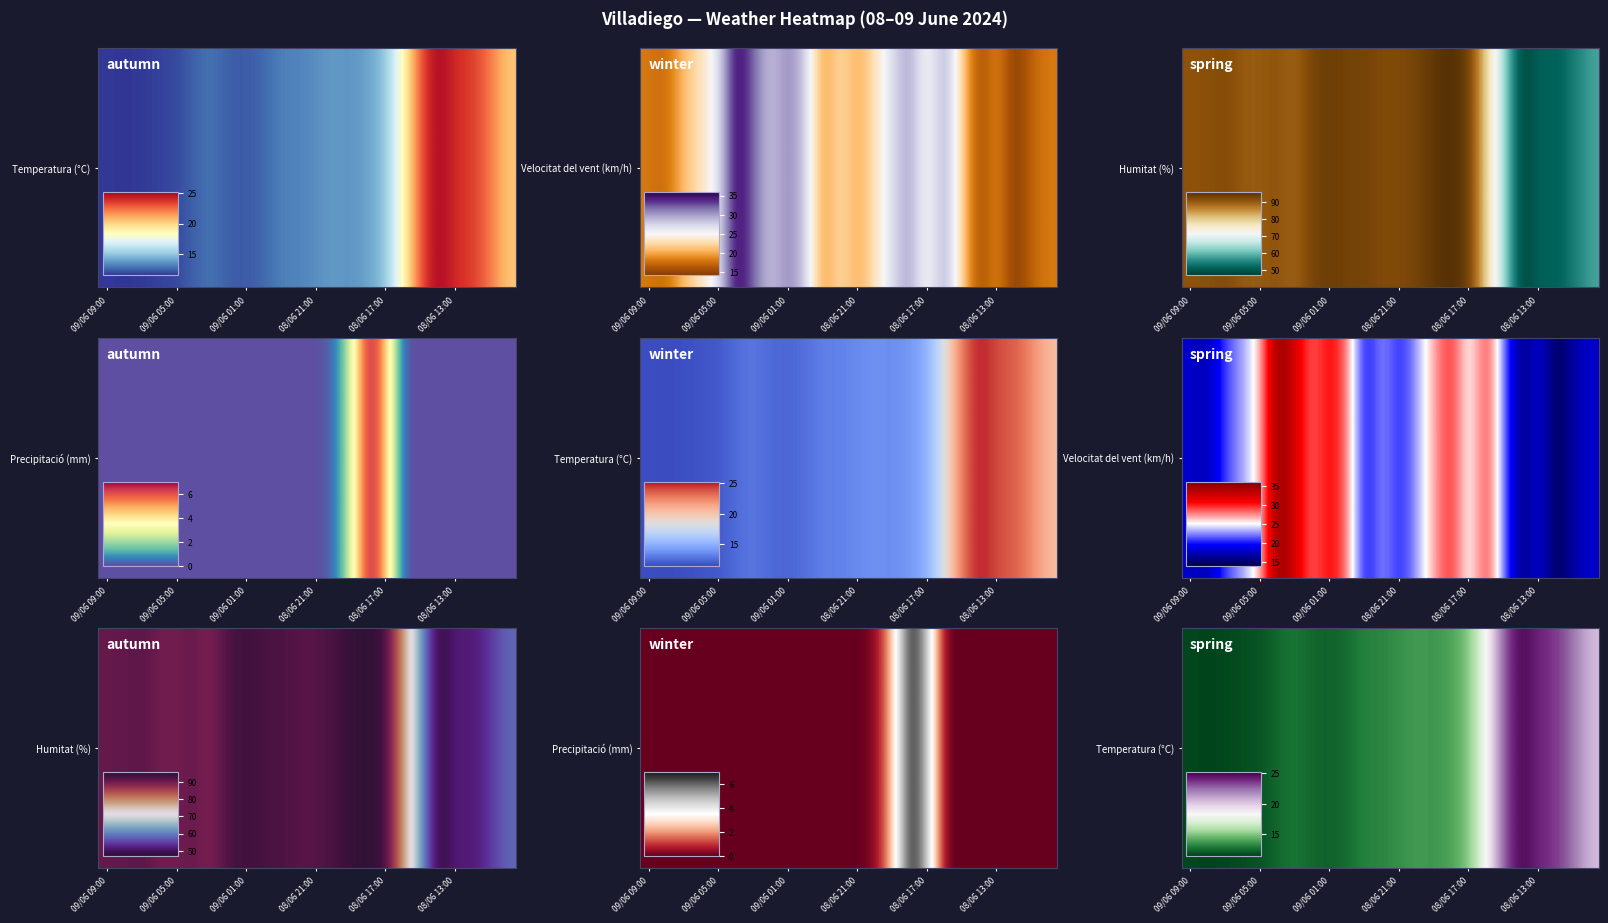

What is the sum of the values at 15 and 11?

27.2